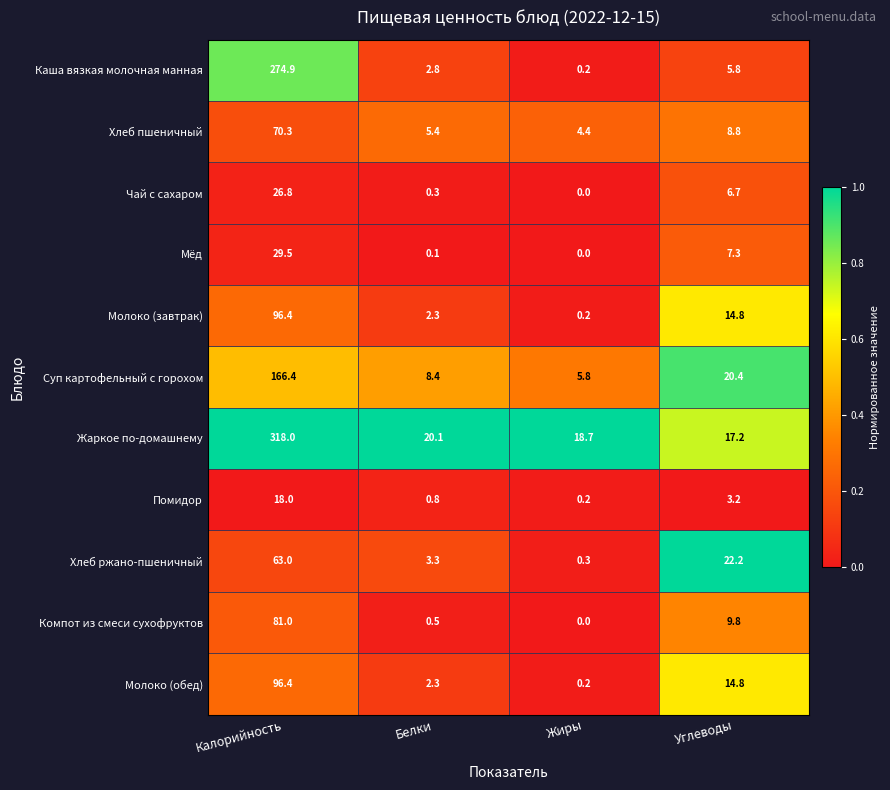

What is the difference between the maximum and minimum values in the Чай с сахаром series?

26.8